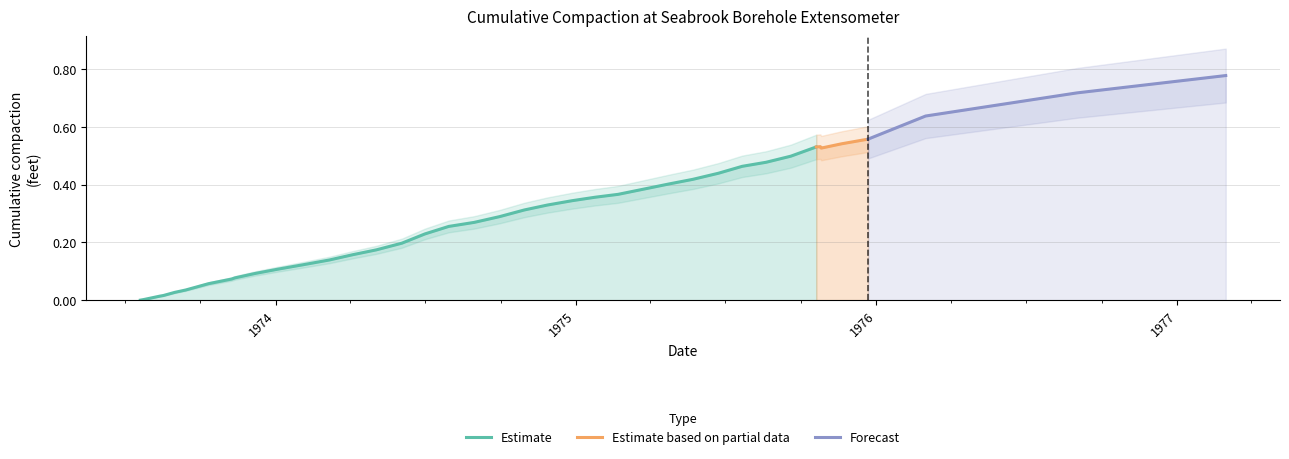

The chart shows a value of 0.4 at 1974-10-30. True or false?

False